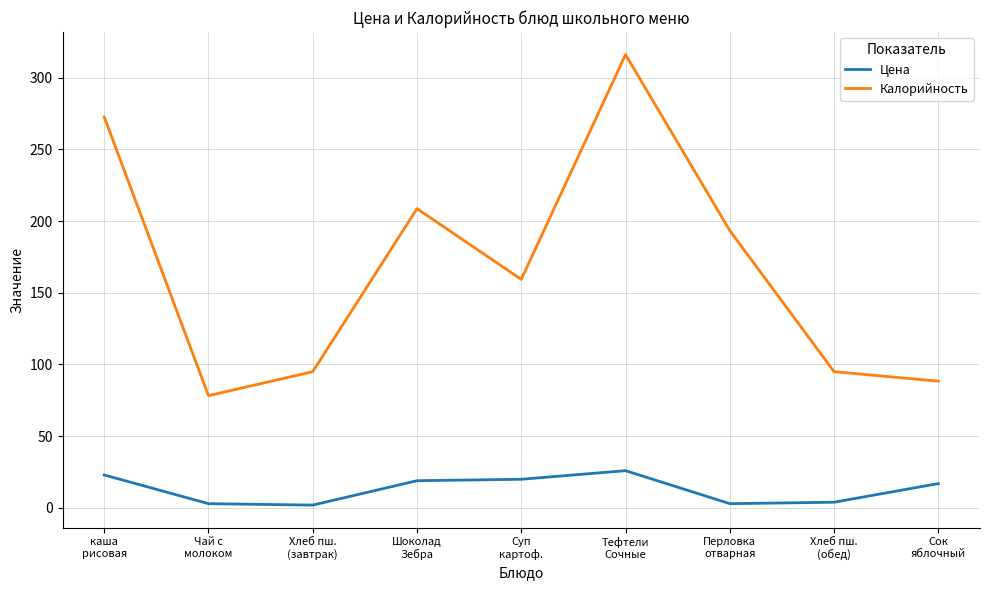

Which category has the highest value across all series?

Тефтели
Сочные